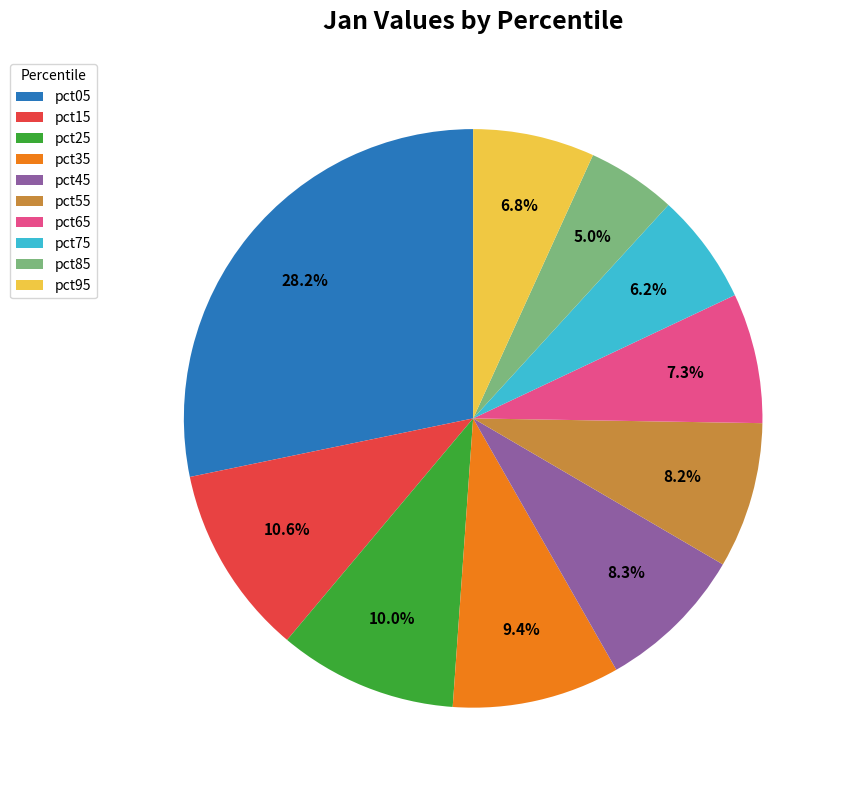

Which has a higher value, pct25 or pct75?

pct25